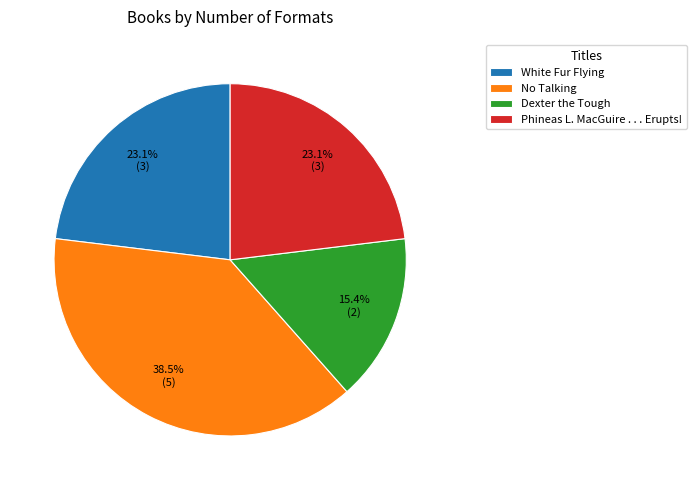

Does No Talking represent more than half of the total?

No